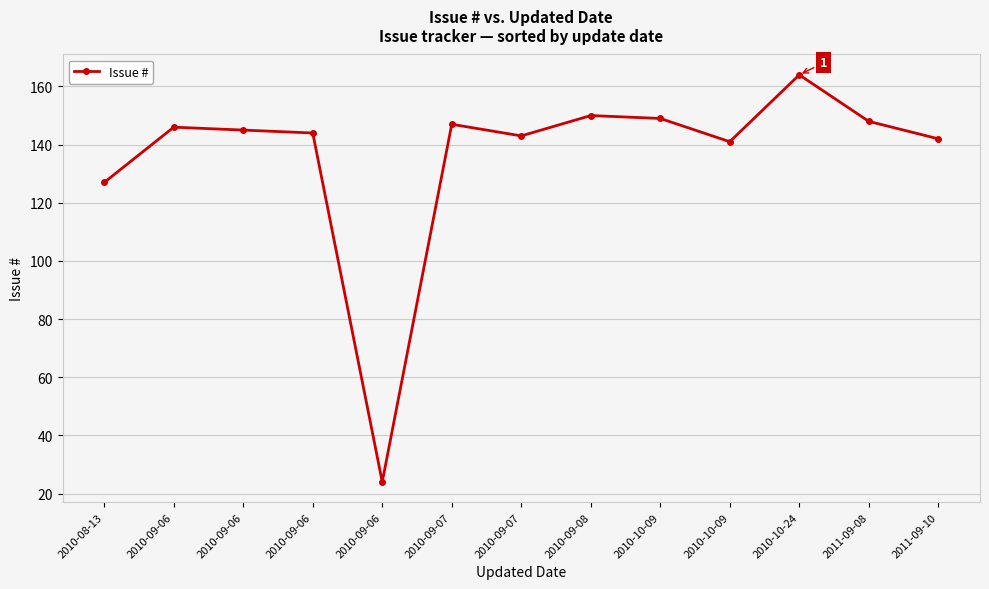

How many lines are shown in the chart?

1